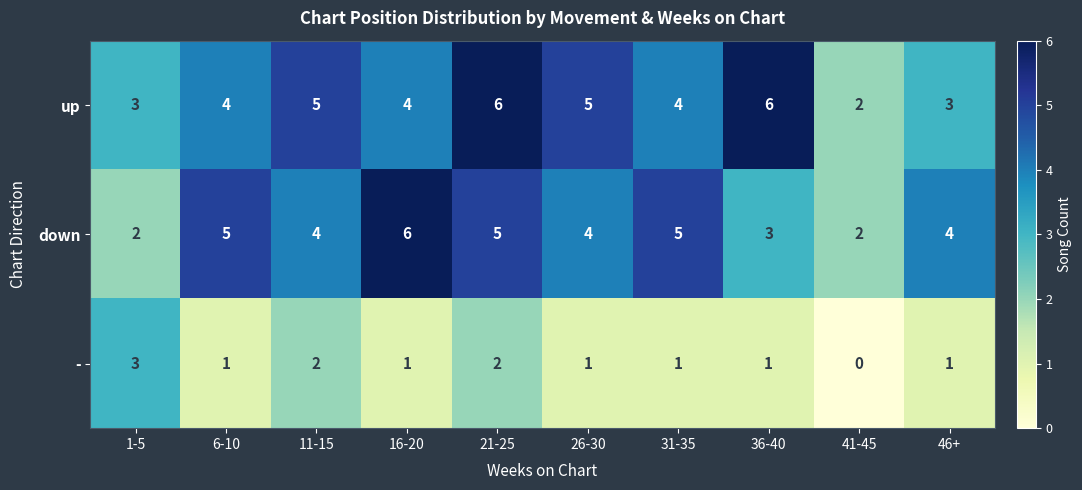

How many categories are shown in the chart?

10